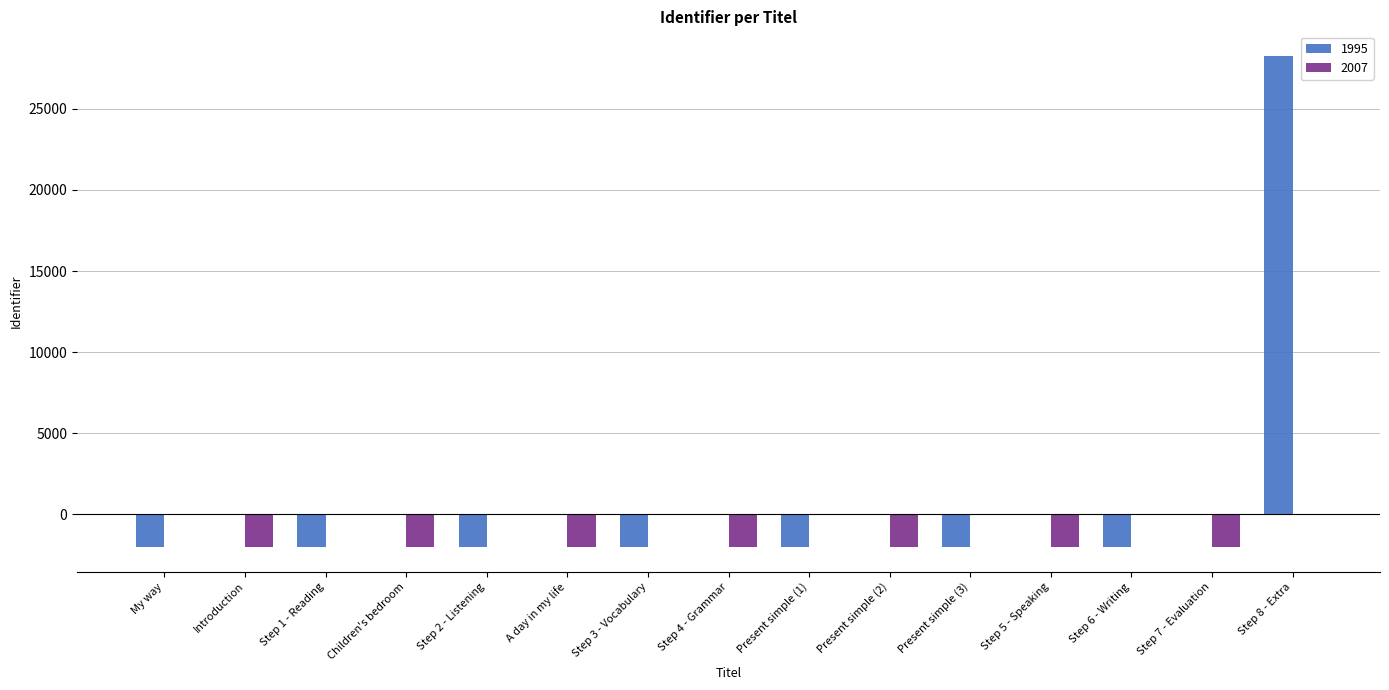

What is the sum of all 1995 values?

14124.9